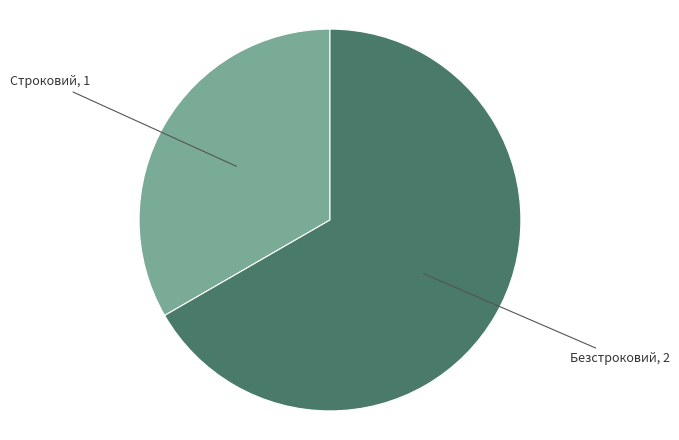

Count the number of slices in the pie.

2